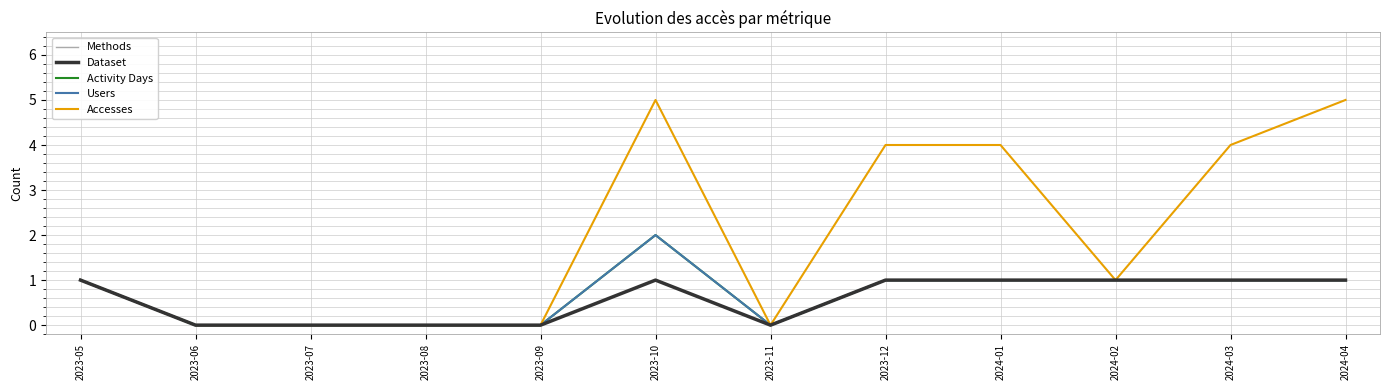

What is the difference between the maximum and minimum values in the Methods series?

1